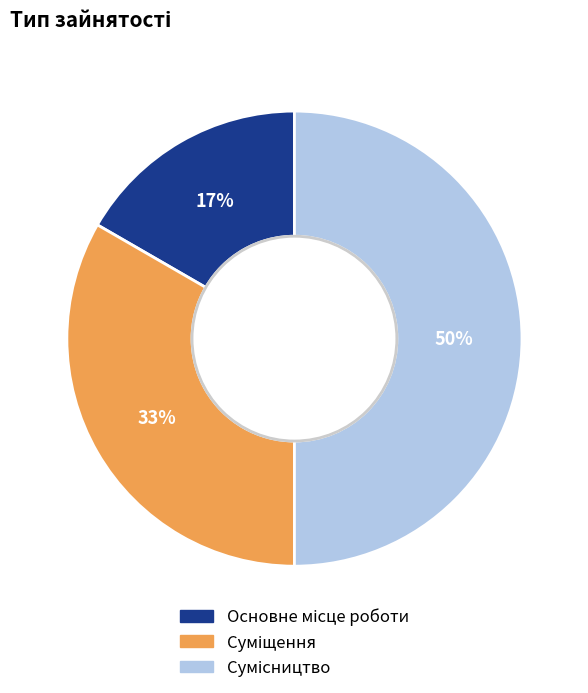

To the nearest percent, what is the difference between the largest and smallest slice percentages?

33%